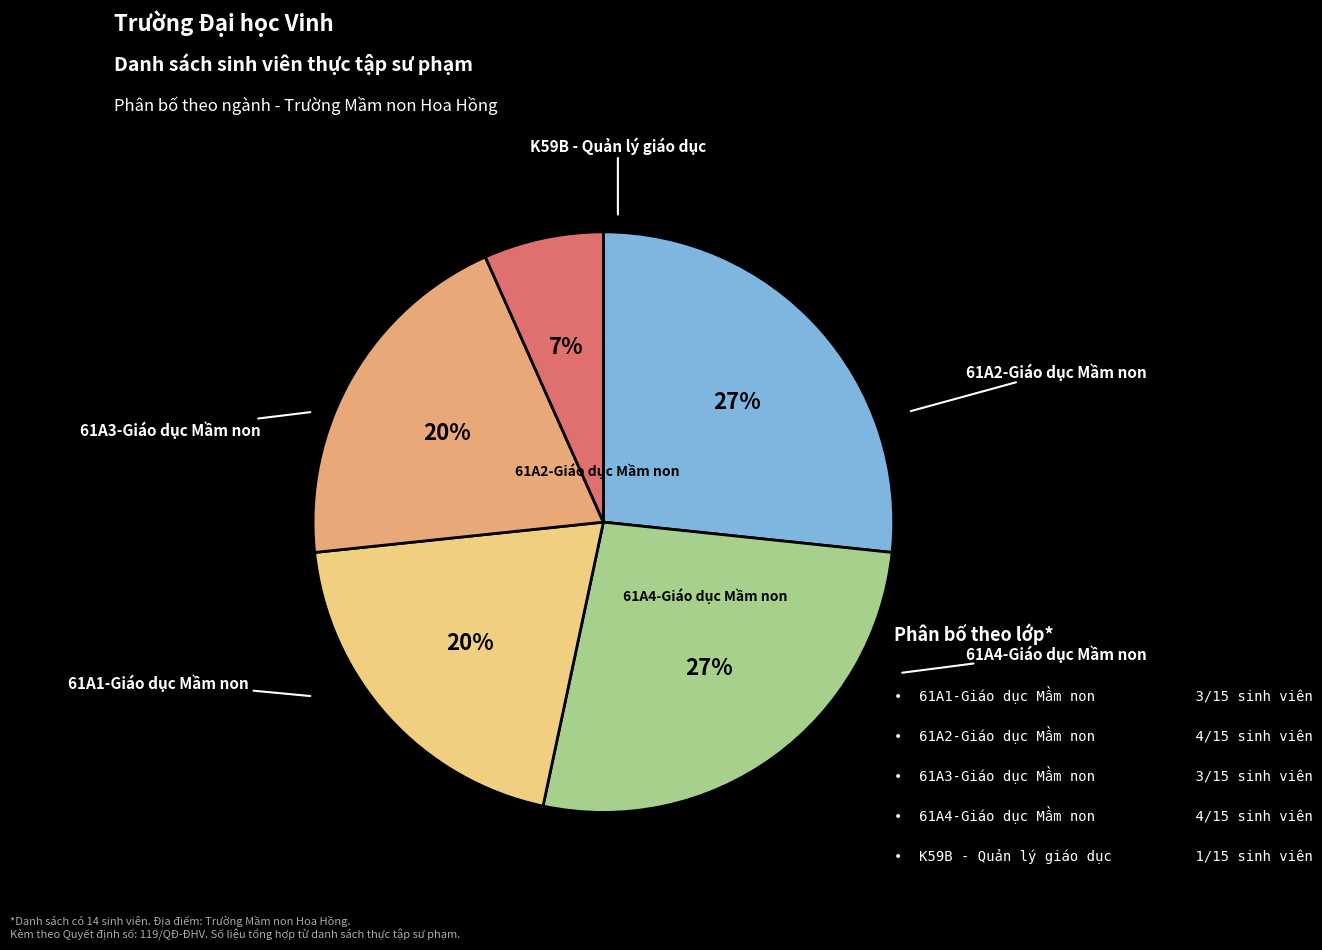

Does any single category account for the majority?

No